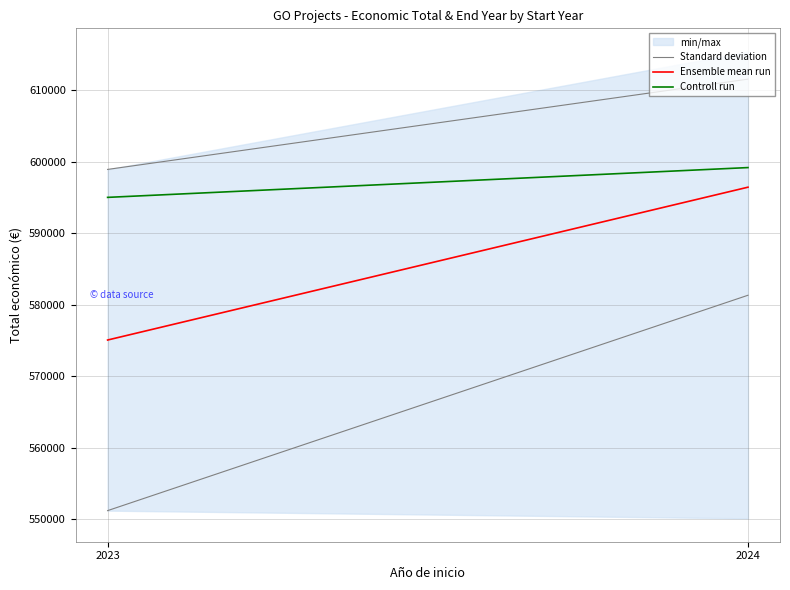

What are all the series names shown in the legend?

Standard deviation, Ensemble mean run, Controll run